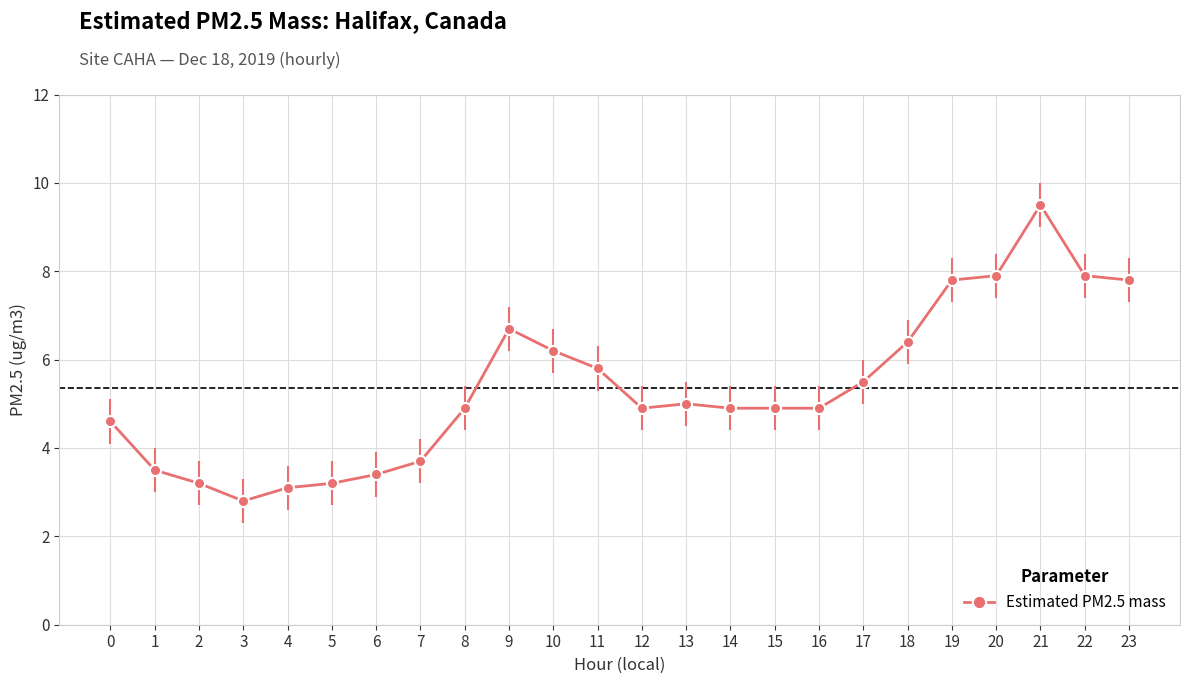

What is the value of the 21st point from the left?

7.9